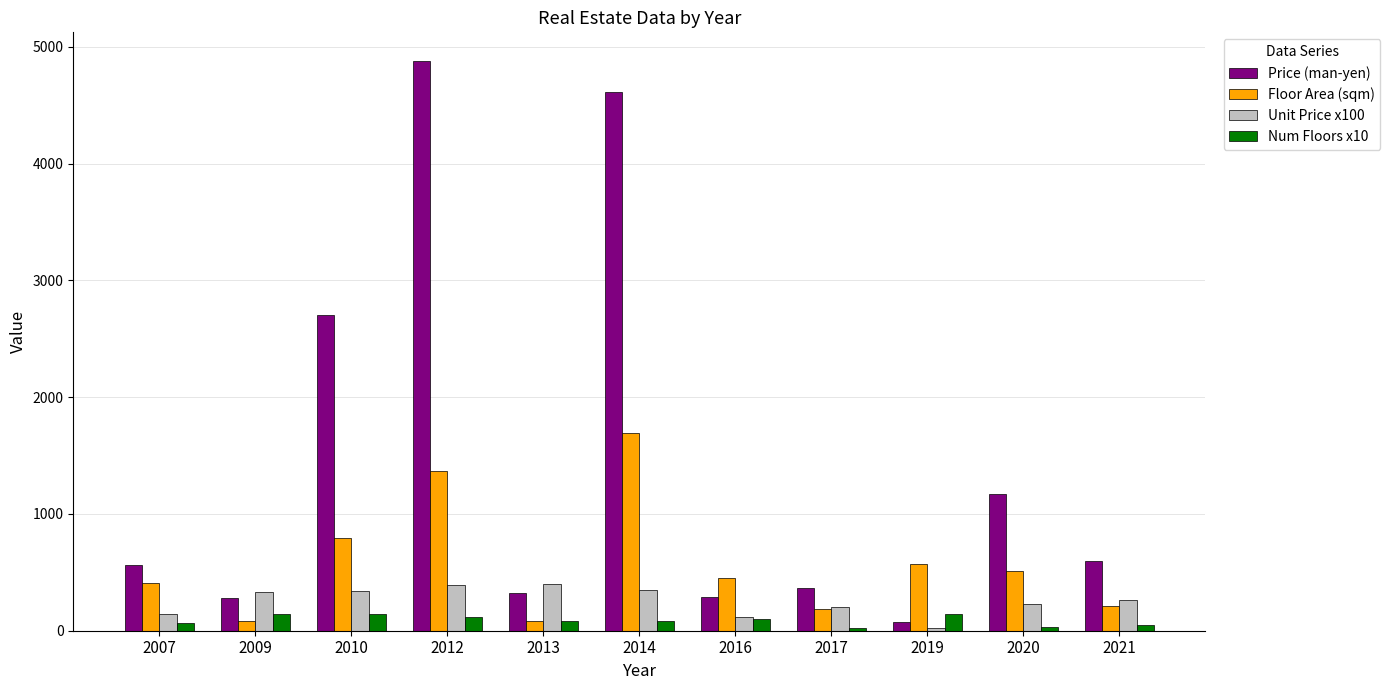

How many bars are there in total?

44